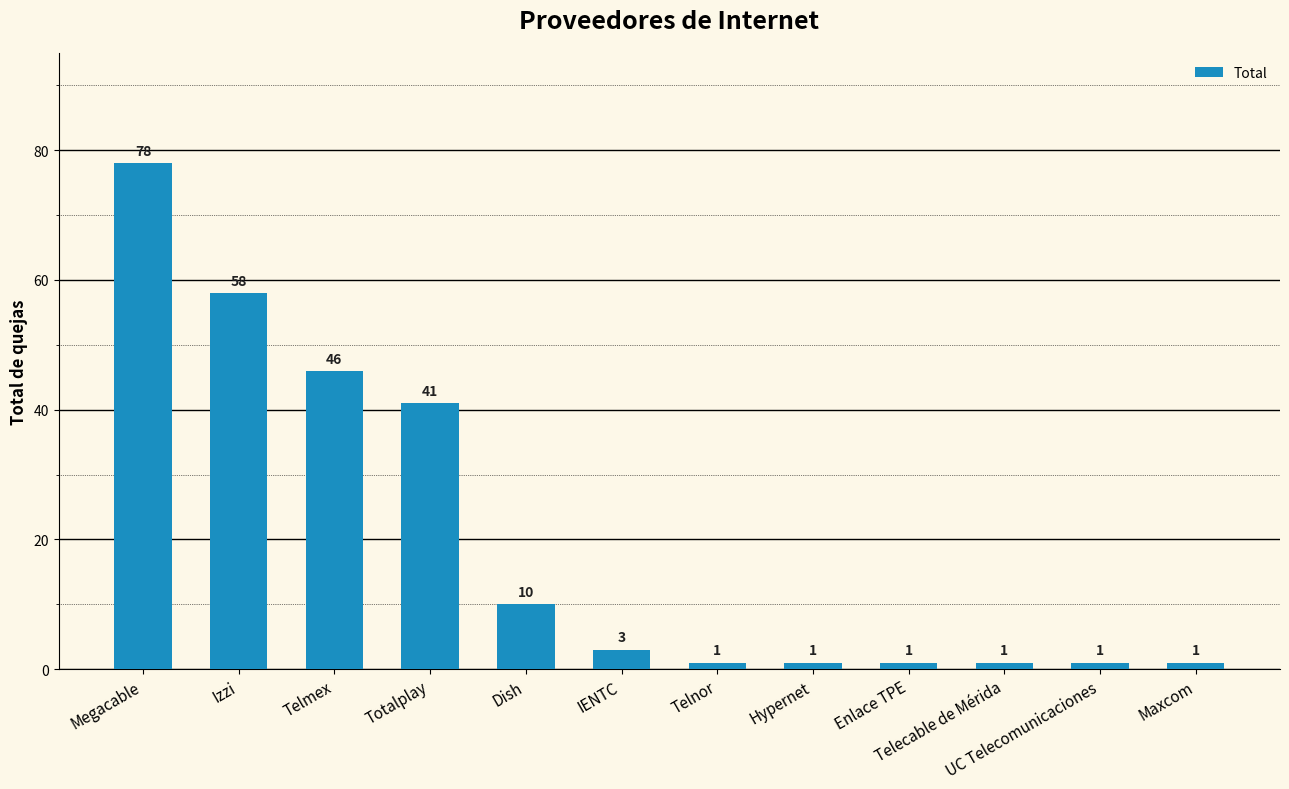

How many distinct data groups are displayed?

1